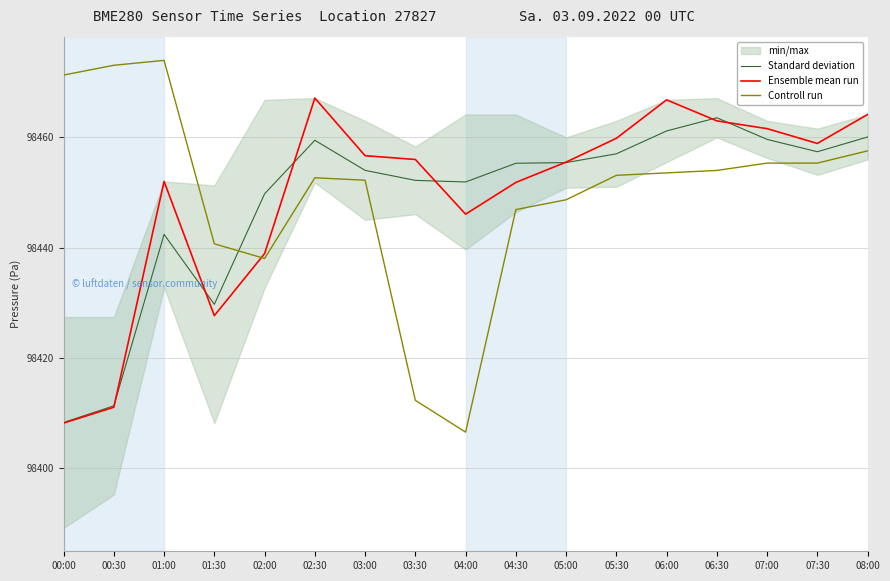

Where is the first local minimum for Controll run?

02:00